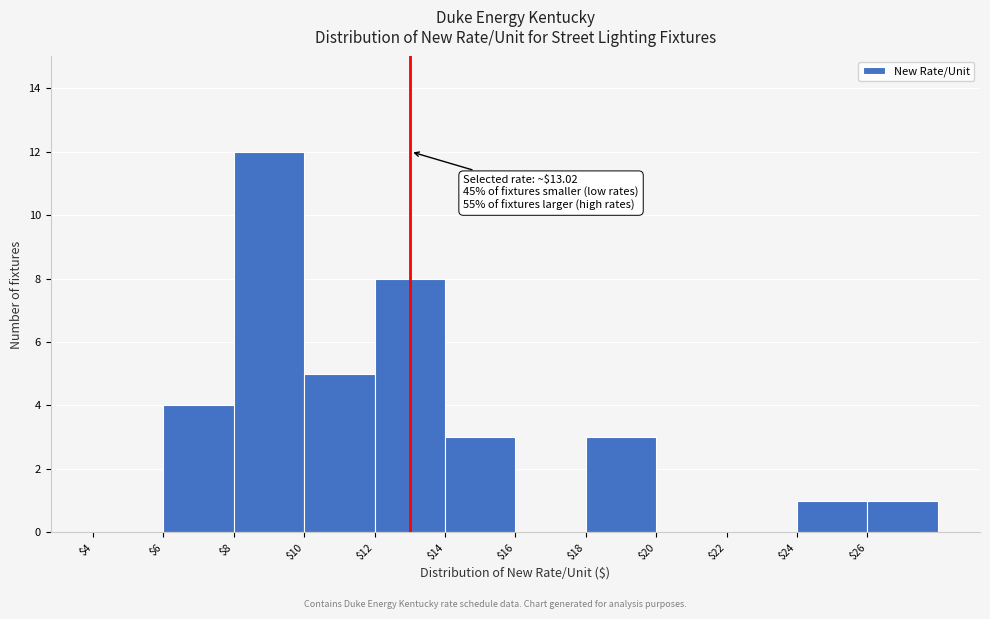

Which range on the x-axis has the tallest bar?

8 to 10